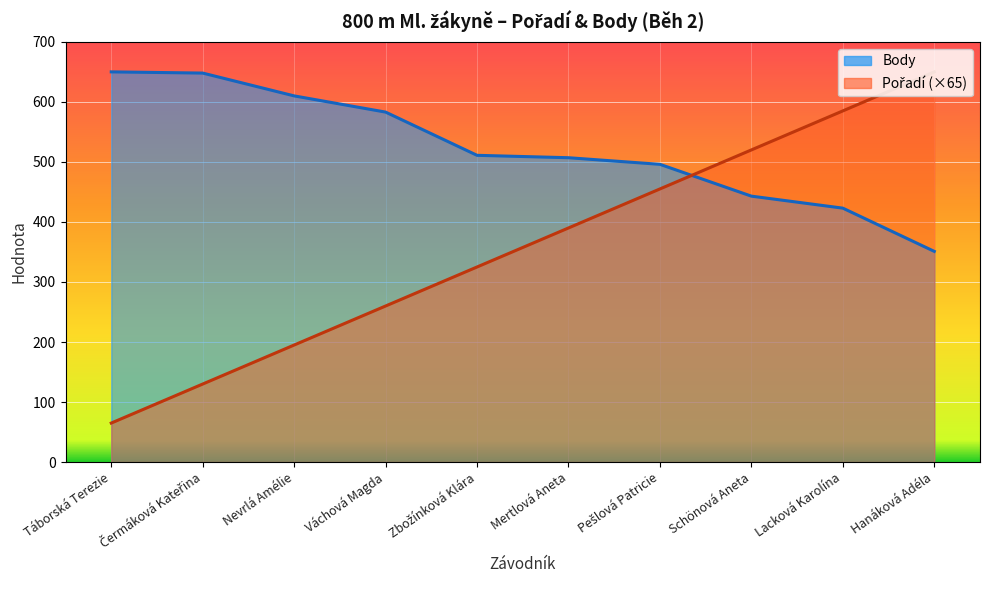

Which series has the largest range (max minus min)?

Pořadí